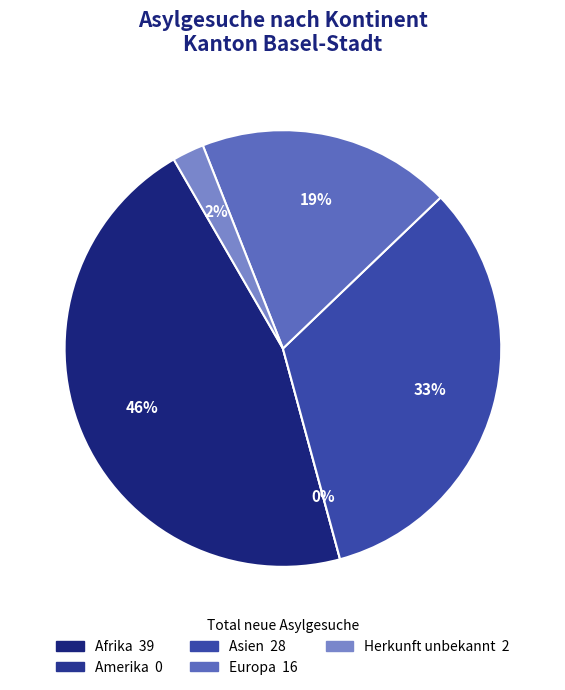

What is the largest slice in the pie chart?

Afrika